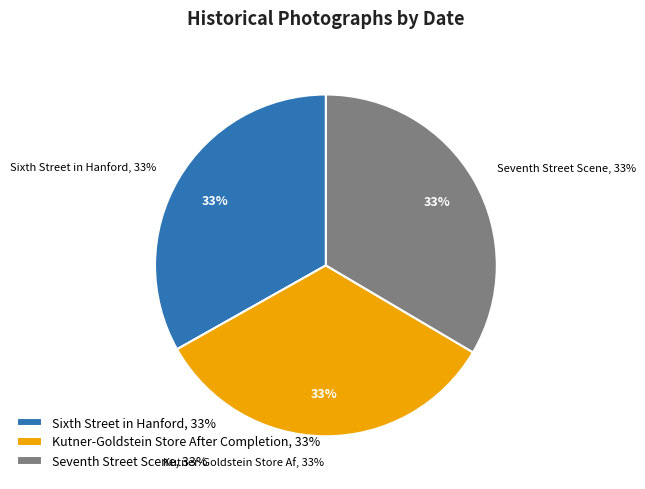

To the nearest percent, what percentage of the pie is Sixth Street in Hanford?

33%